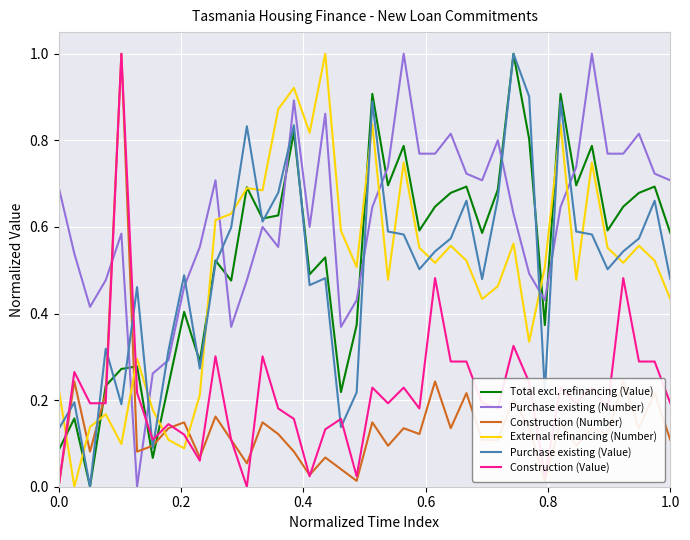

Which series has the largest total across all categories?

Purchase existing (Number)